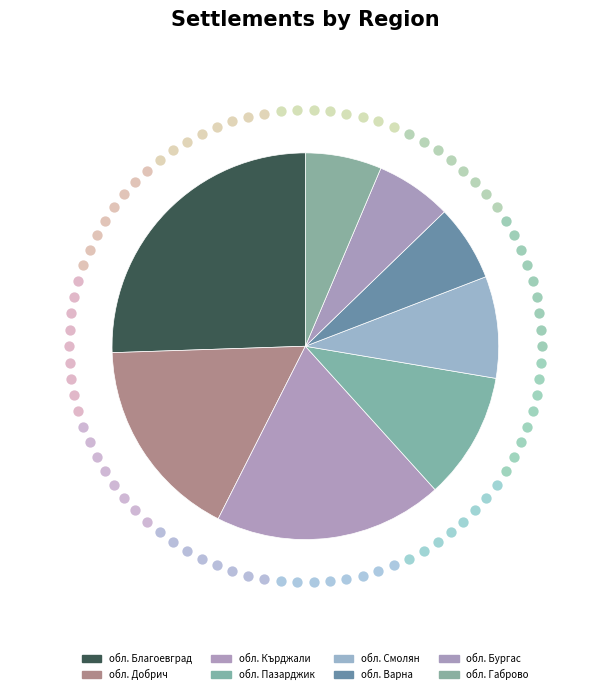

Which slice is the largest?

обл. Благоевград